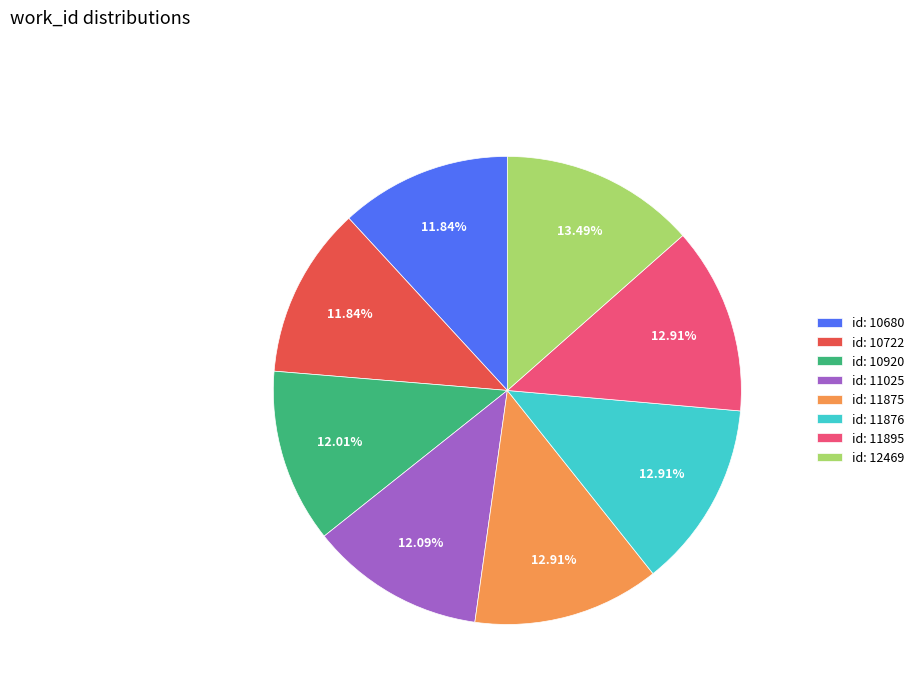

What is the ratio of the value at id: 11895 to the value at id: 11025?

1.1